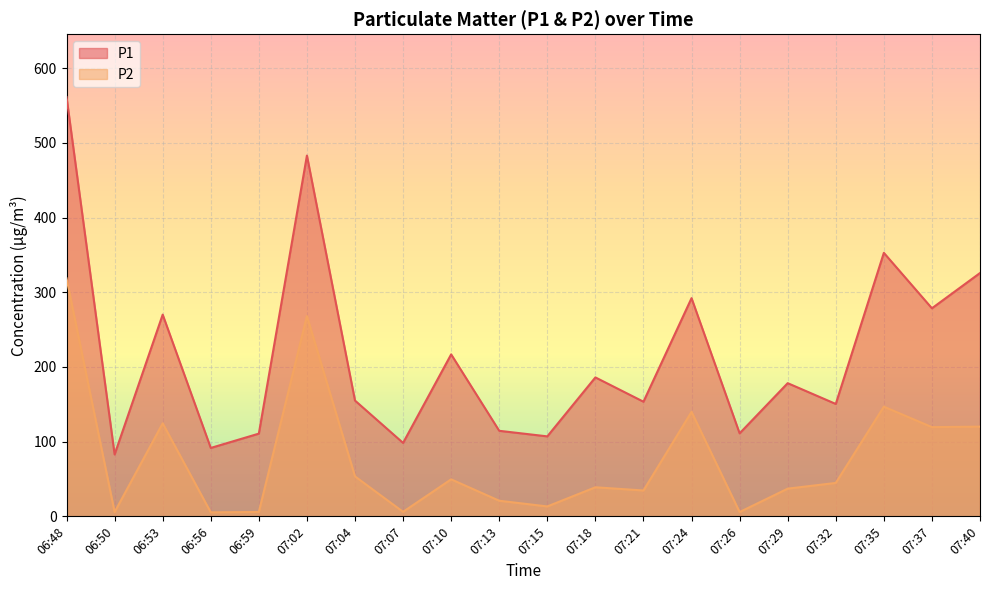

At which category is the sum across all series the highest?

06:48